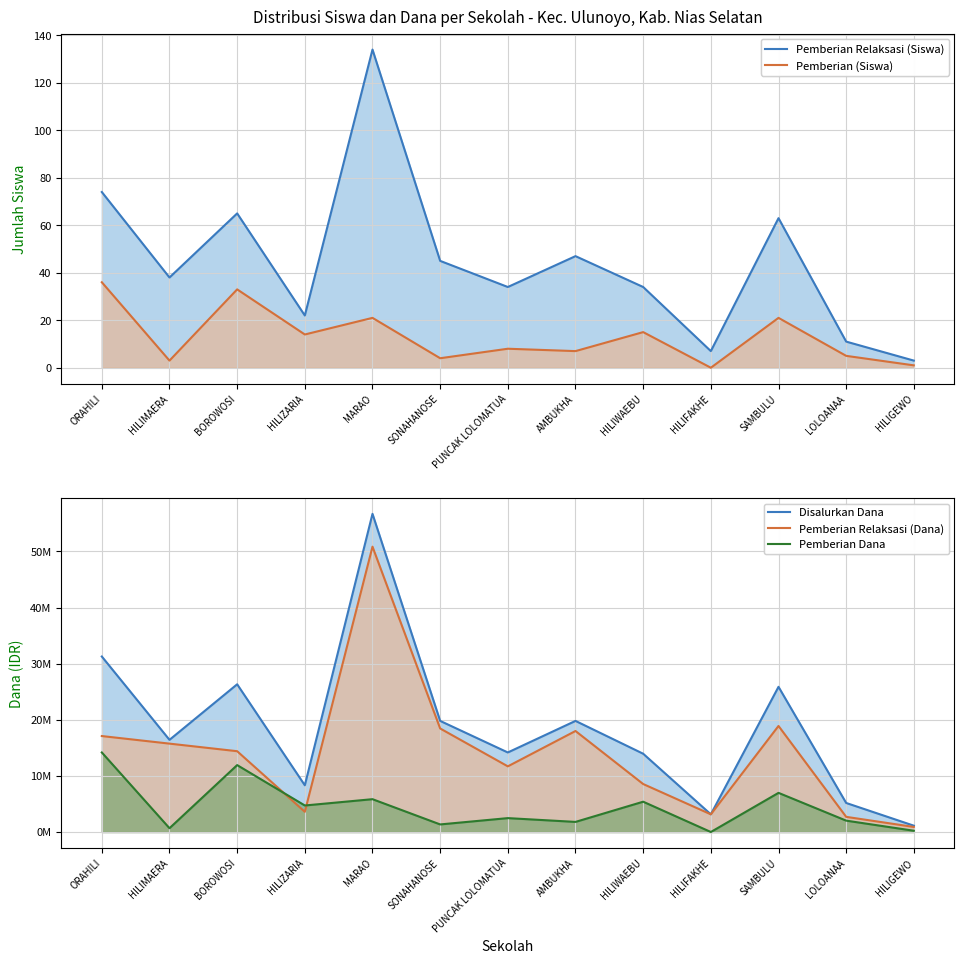

How many lines are shown in the chart?

5